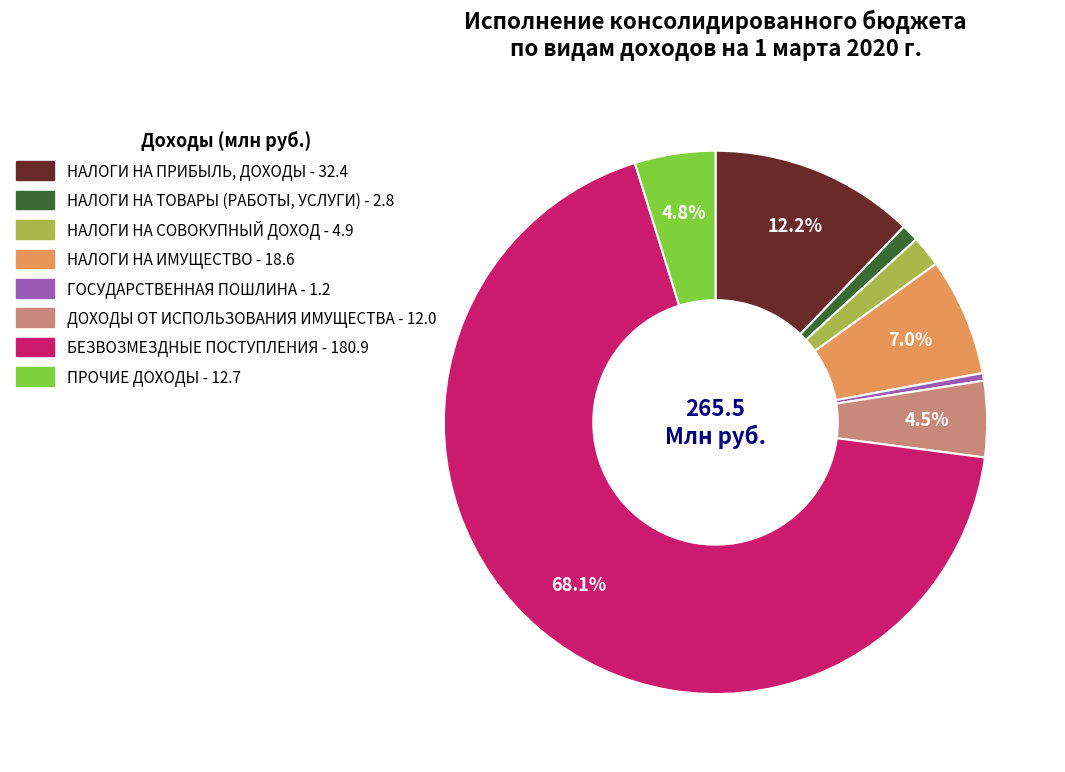

True or false: НАЛОГИ НА ПРИБЫЛЬ, ДОХОДЫ accounts for 21% of the total.

False